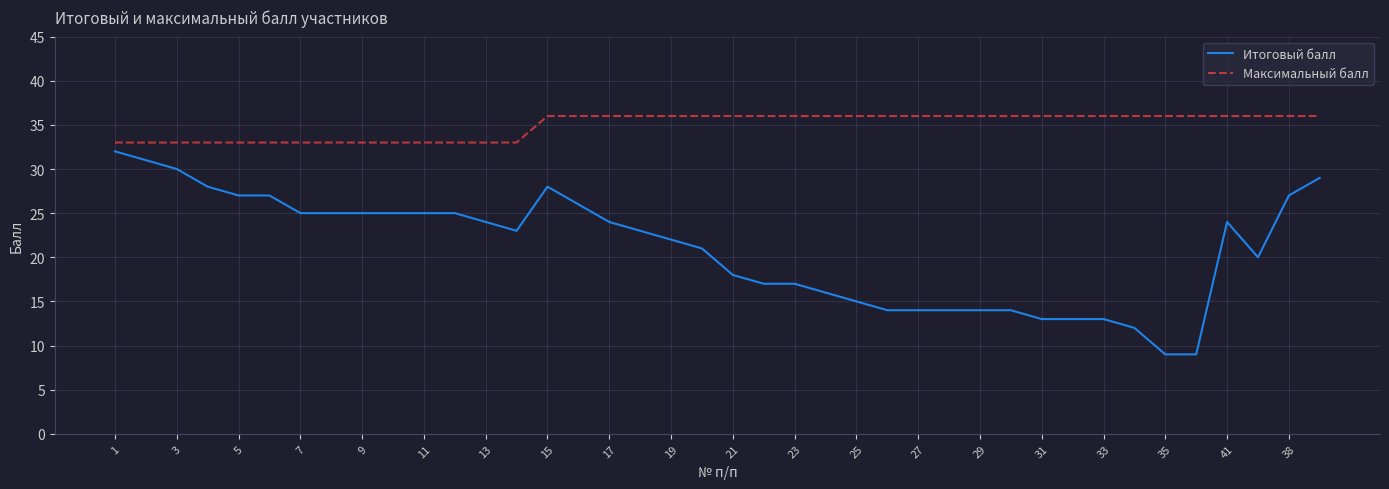

At how many categories does at least one series exceed 18?

40